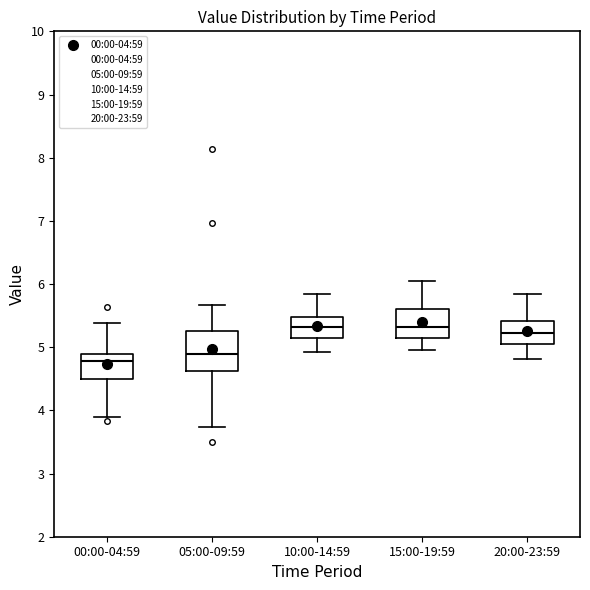

Comparing the boxes themselves (not the whiskers), which one is the tallest?

05:00-09:59